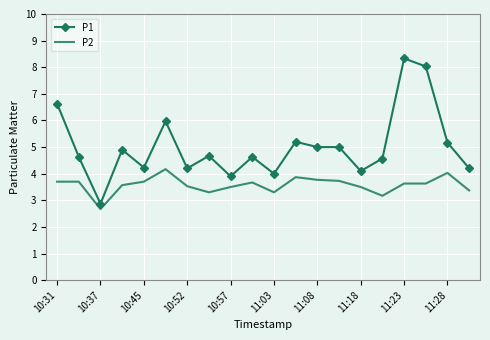

What is the highest value of the P2 series?

4.2